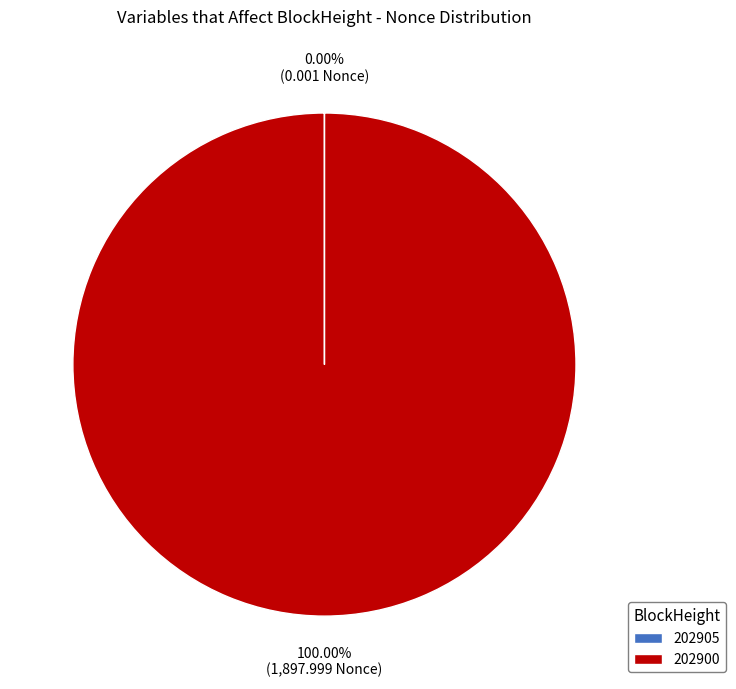

To the nearest percent, what is the difference between the largest and smallest slice percentages?

100%